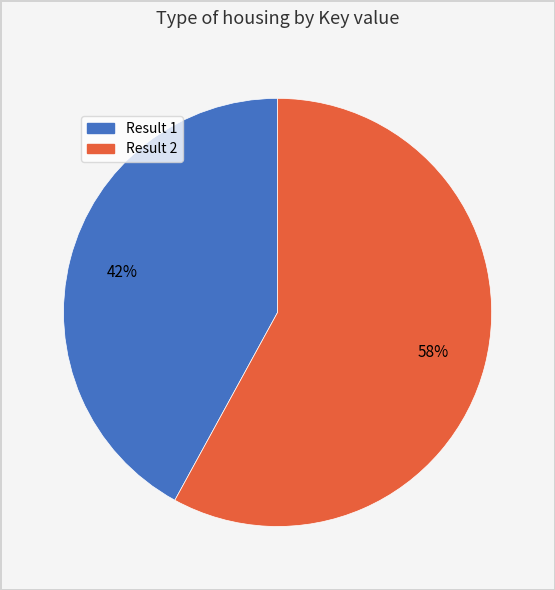

To the nearest percent, what is the average slice percentage?

50%